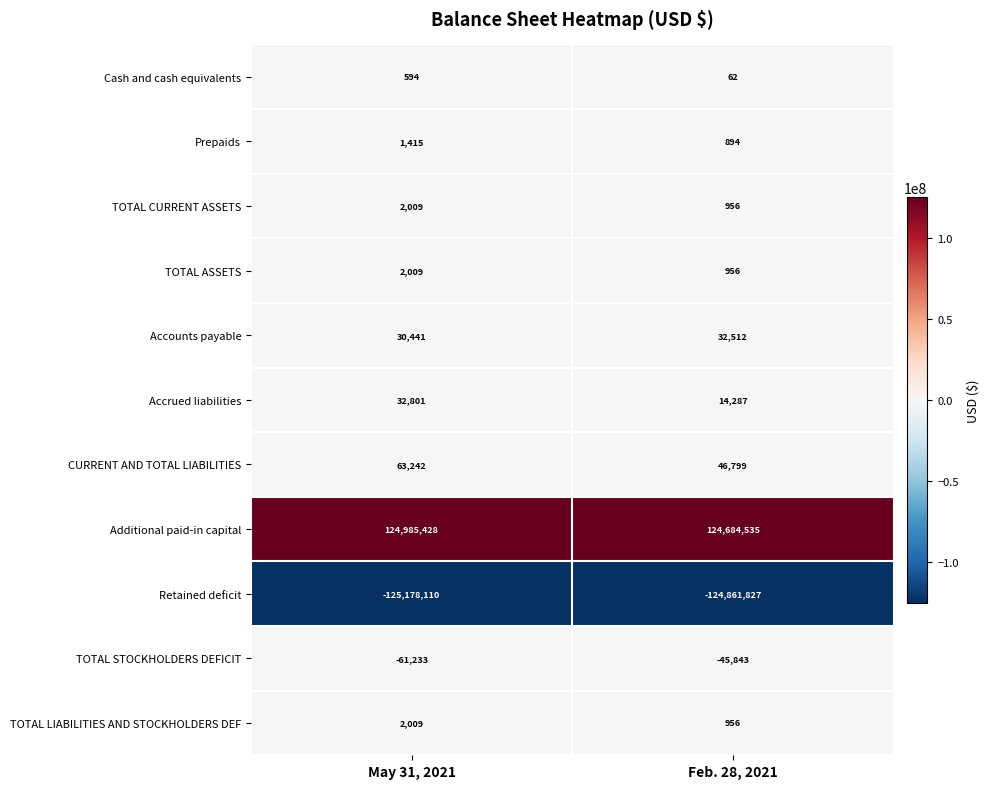

Which series has the widest spread of values?

Retained deficit